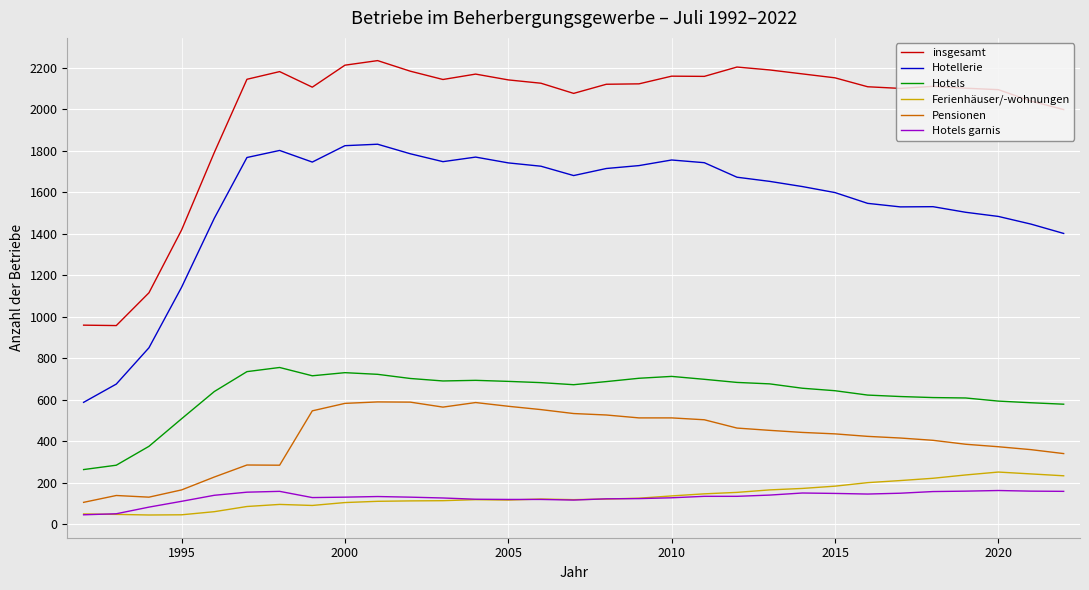

True or false: Hotels garnis and Ferienhäuser/-wohnungen cross at least once.

True